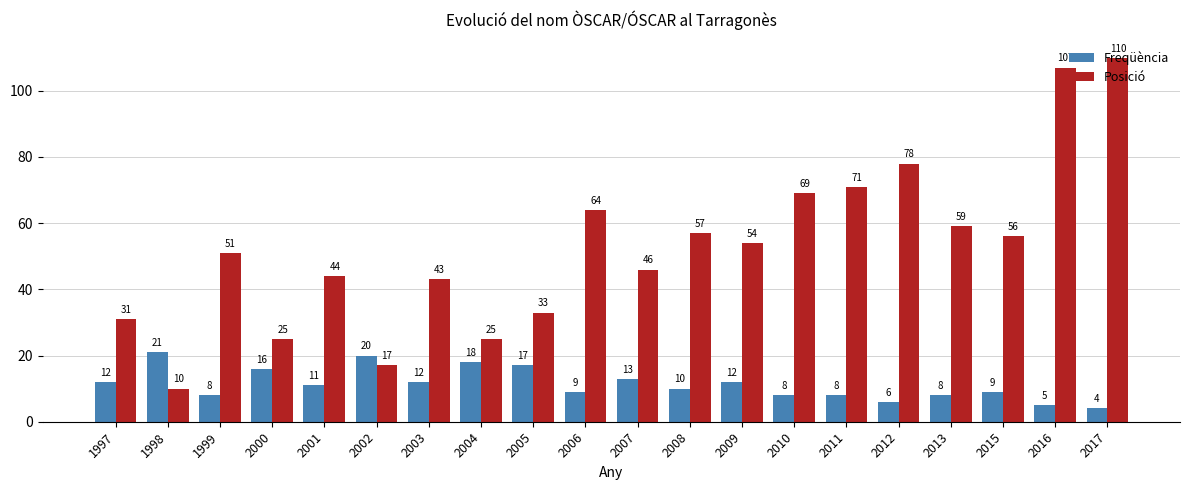

The Freqüència series shows 17 at 1997. True or false?

False